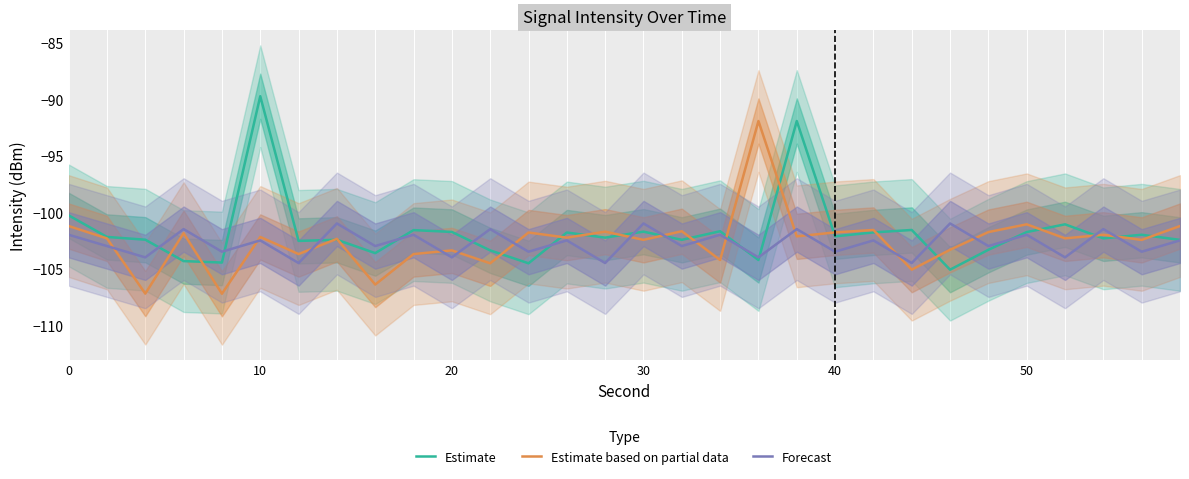

True or false: Estimate has a value of -100.3 at 0.

True